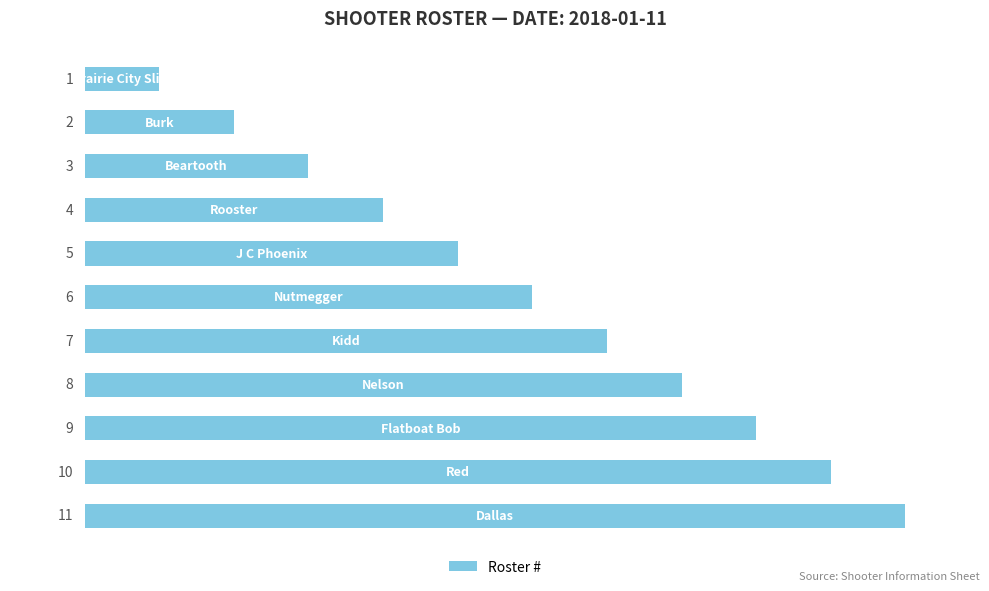

What is the average value?

6